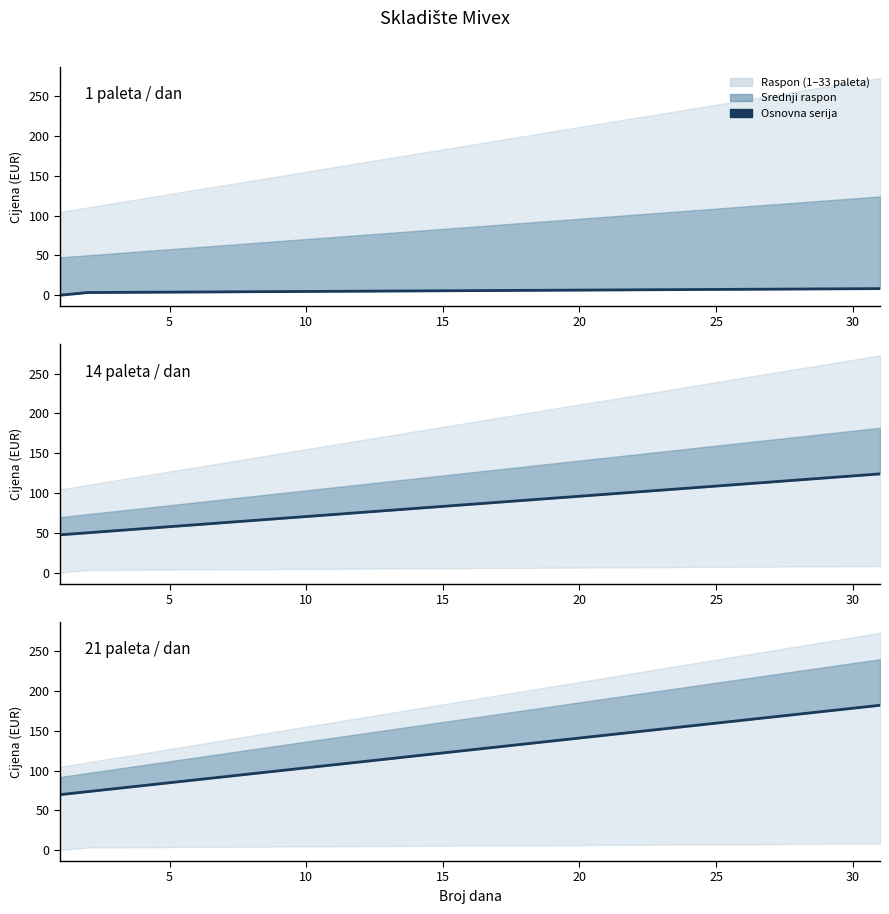

Is it true that 1 paleta equals 8.3 at 30?

True